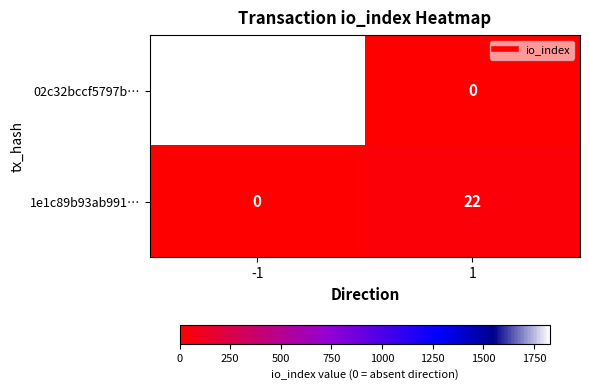

What is the sum of the 02c32bccf5797b… values at 1 and -1?

1830